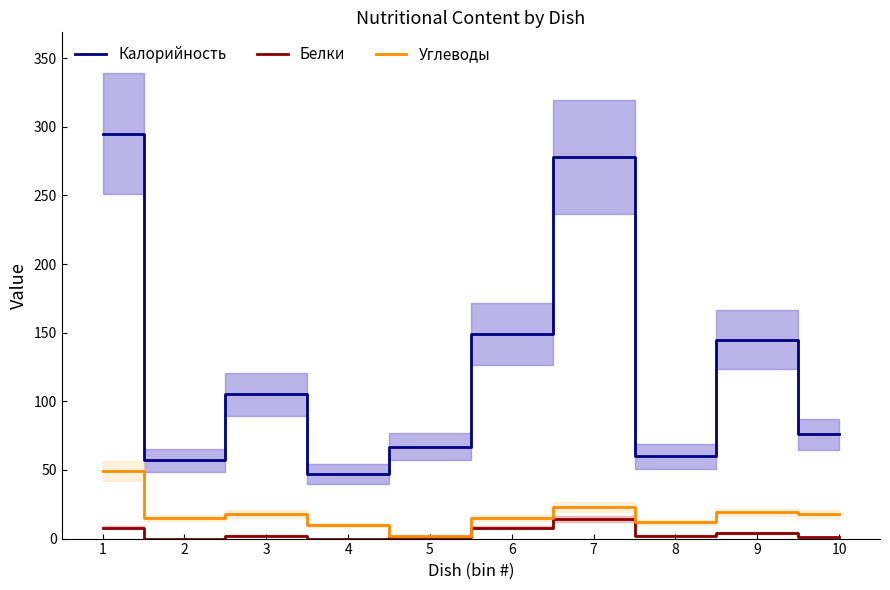

True or false: Калорийность and Углеводы intersect in this chart.

False